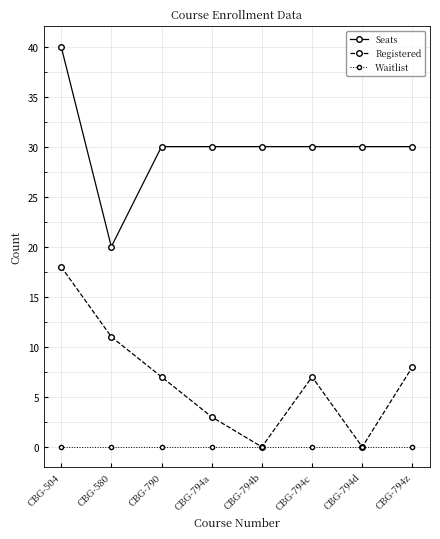

How many lines are shown in the chart?

3